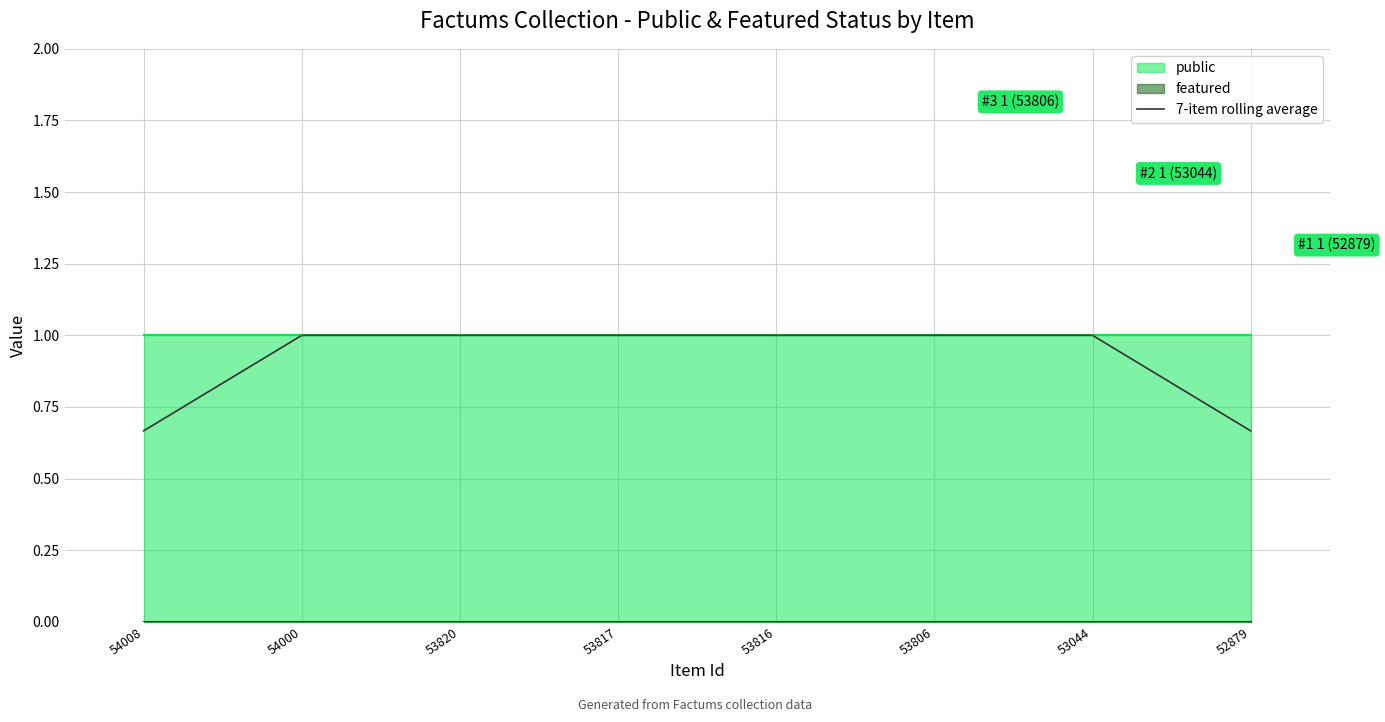

Rank the categories by value from highest to lowest.

54000, 53820, 53817, 53816, 53806, 53044, 54008, 52879